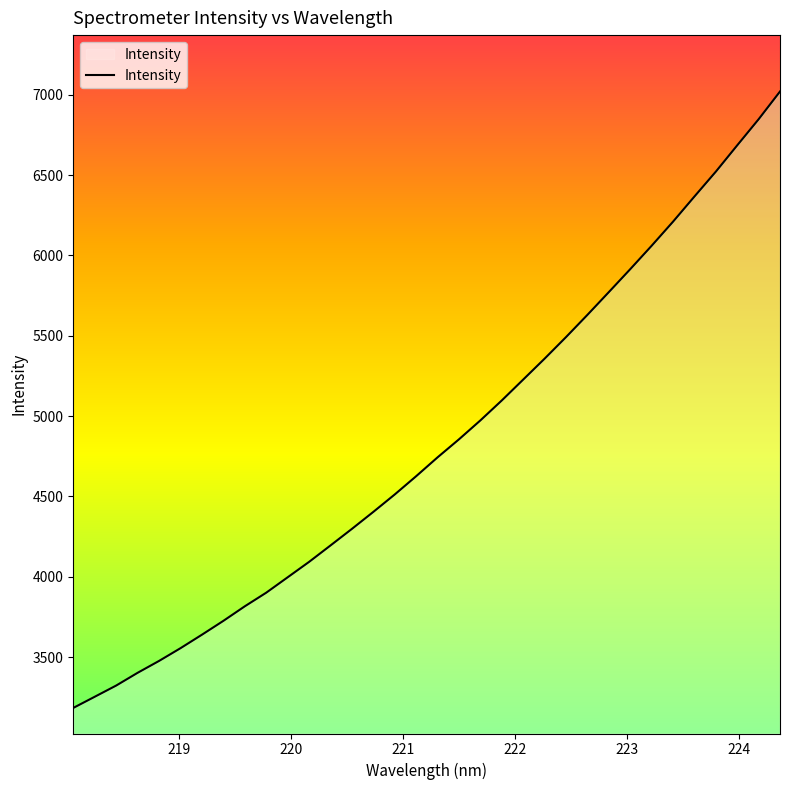

What is the difference between the maximum and minimum values?

3836.1